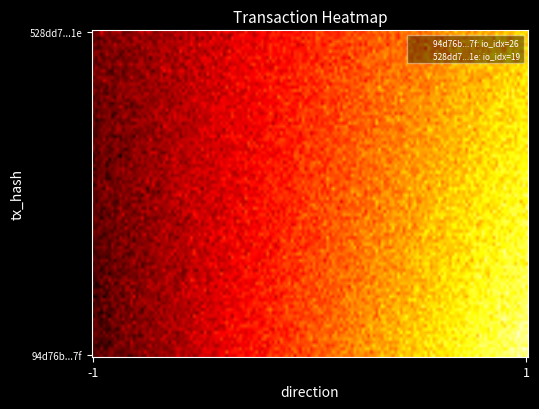

At how many categories does at least one series exceed 14?

1